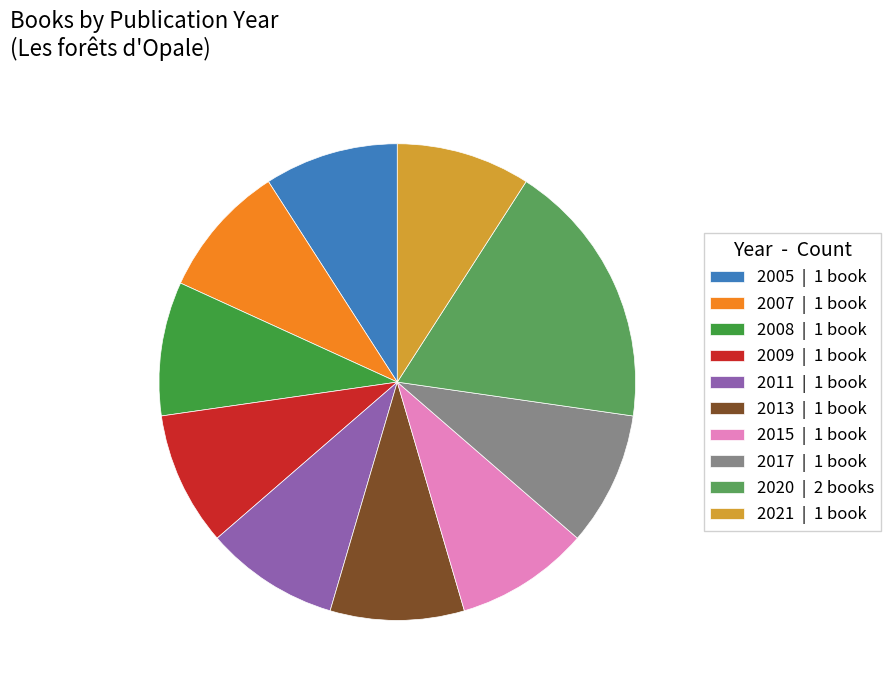

Is there a majority slice in this chart?

No